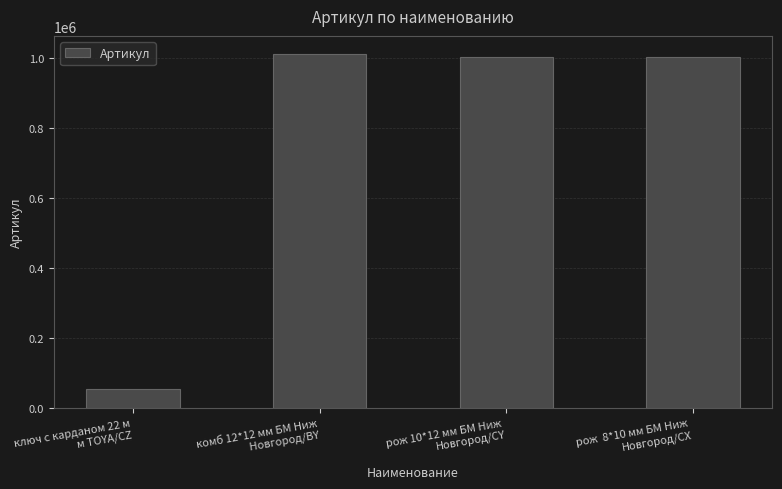

What is the smallest value displayed?

52820